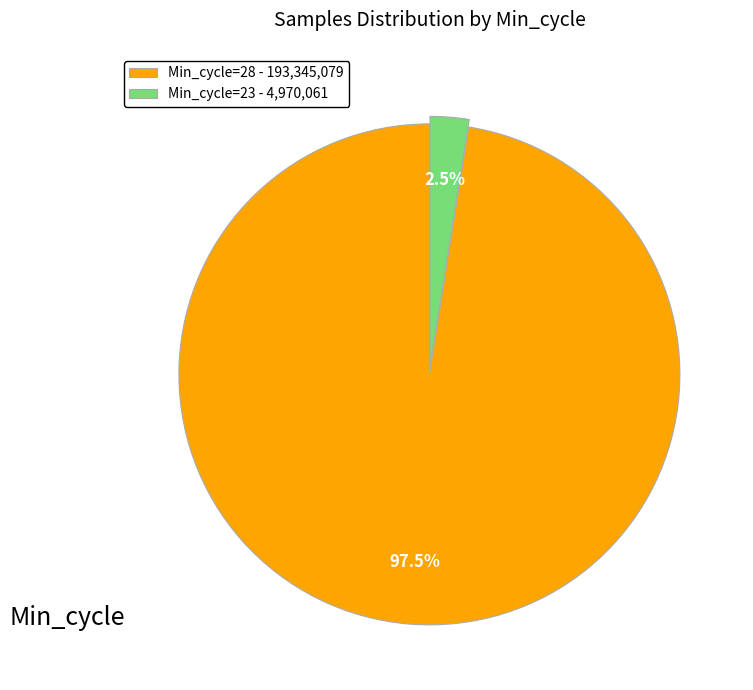

Which slice represents more than half of the pie?

Min_cycle=28 - 193,345,079